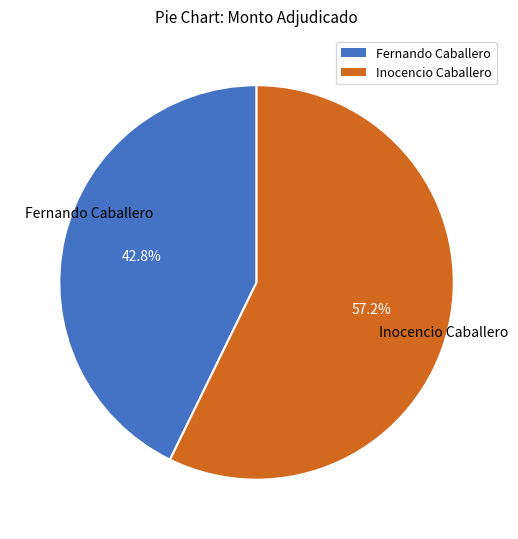

Does any single category account for the majority?

Yes